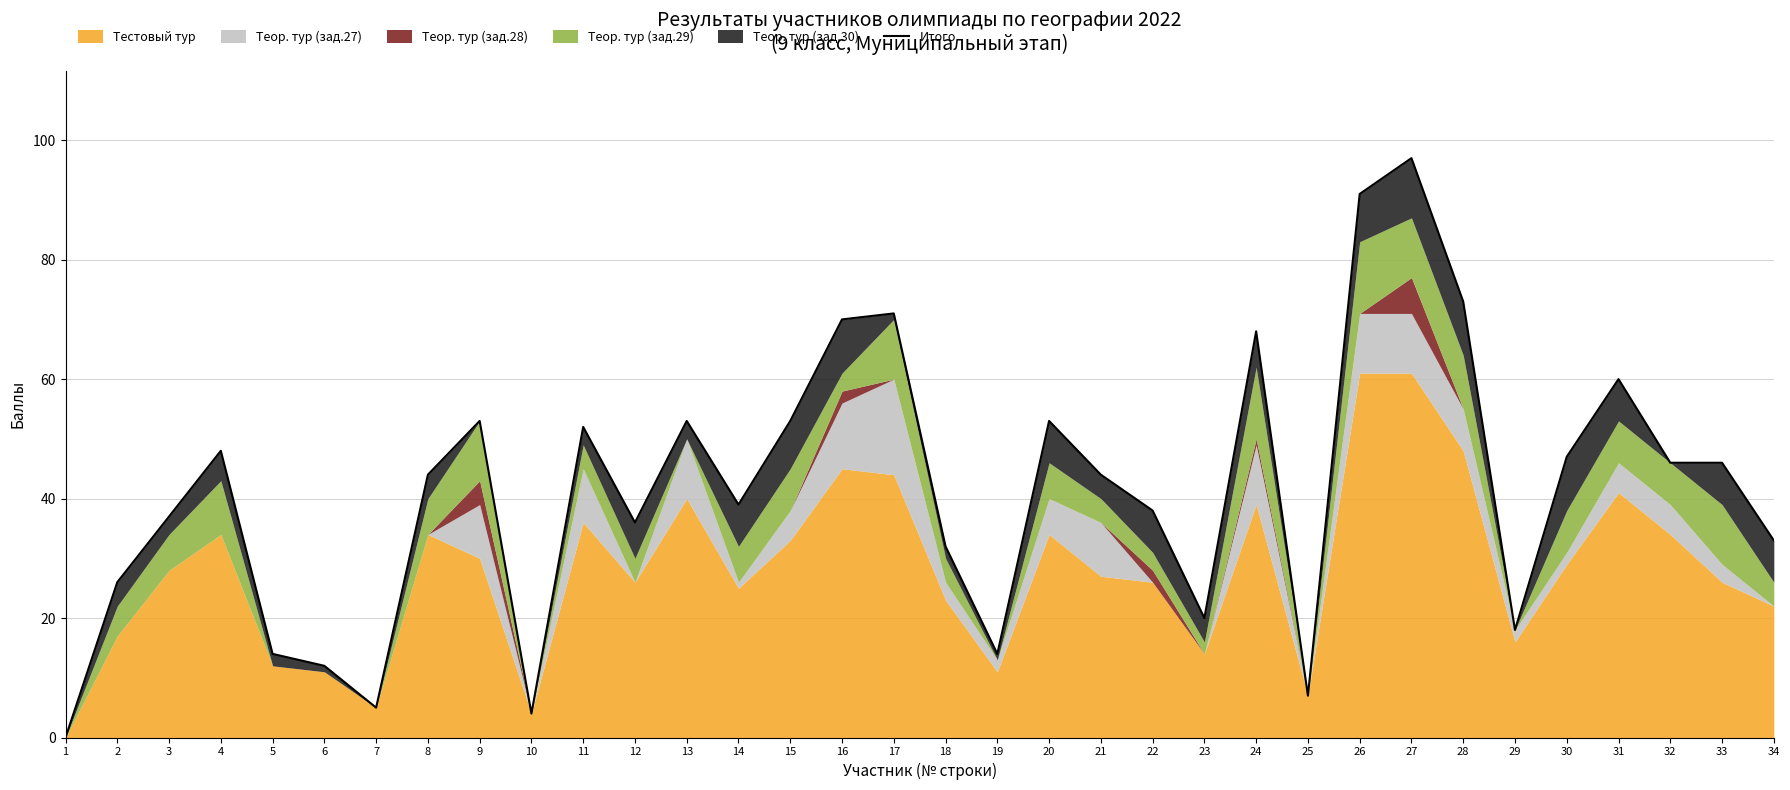

List the labels in order of value, largest first.

27, 26, 28, 17, 16, 24, 31, 9, 13, 15, 20, 11, 4, 30, 32, 33, 8, 21, 14, 22, 3, 12, 34, 18, 2, 23, 29, 5, 19, 6, 25, 7, 10, 1